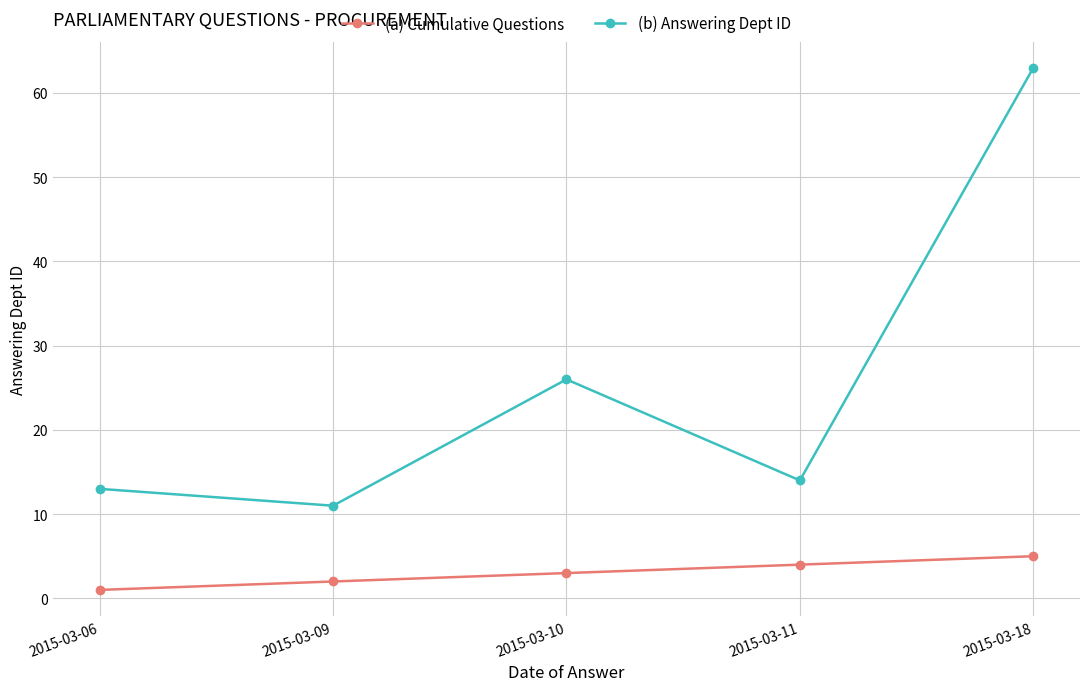

Reading left to right, list all the values displayed in this chart.

(a) Cumulative Questions: 2015-03-06=1	2015-03-09=2	2015-03-10=3	2015-03-11=4	2015-03-18=5
(b) Answering Dept ID: 2015-03-06=13	2015-03-09=11	2015-03-10=26	2015-03-11=14	2015-03-18=63